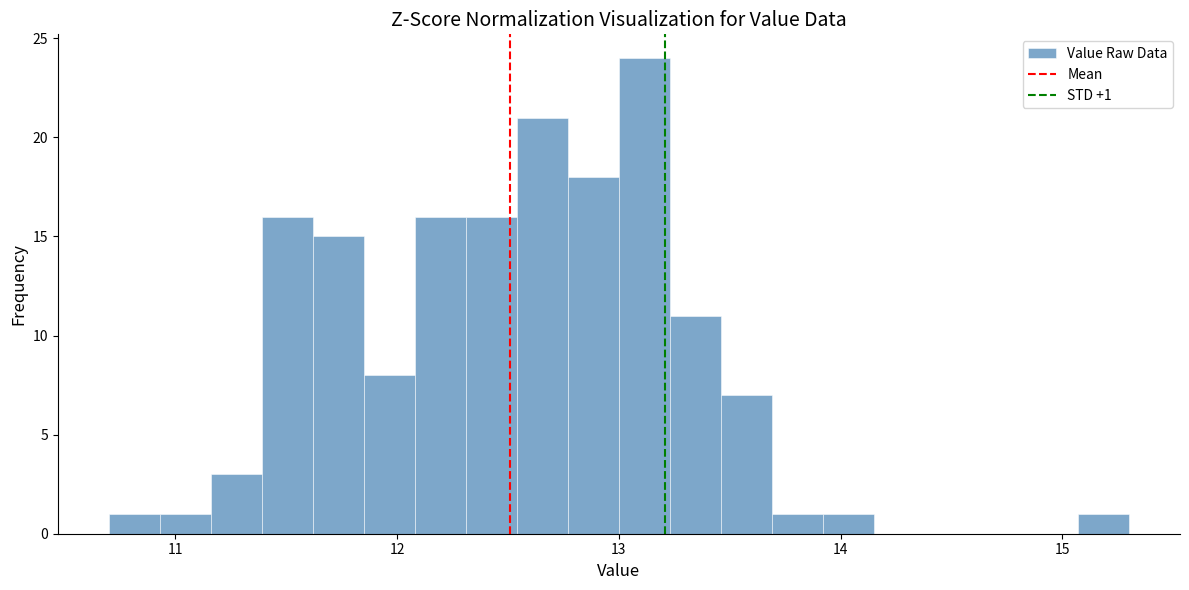

Read against the x-axis, roughly where is the centre of the tallest bar?

13.1